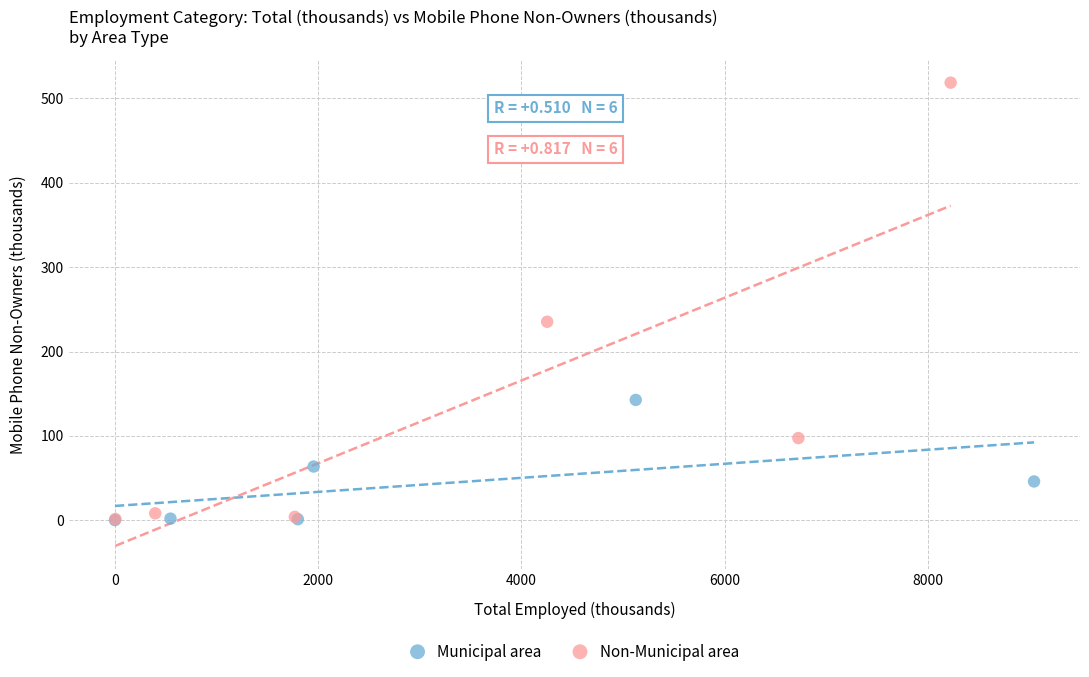

Which series has the largest Y range (max minus min)?

Non-Municipal area